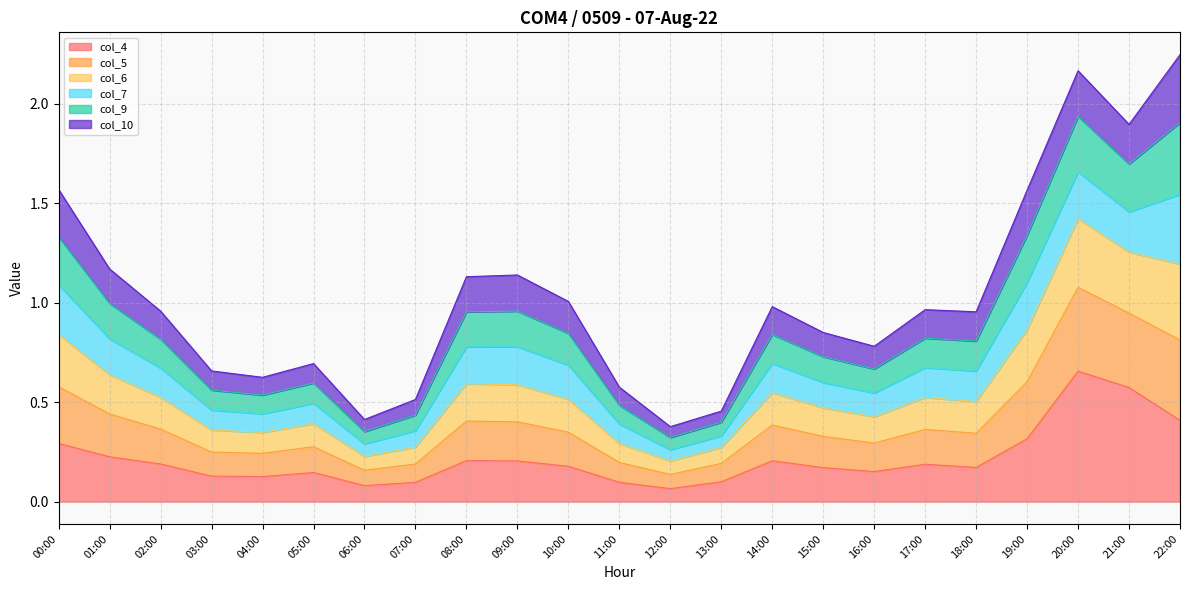

Is the value of col_6 at 20:00 greater than the value of col_5 at 07:00?

Yes